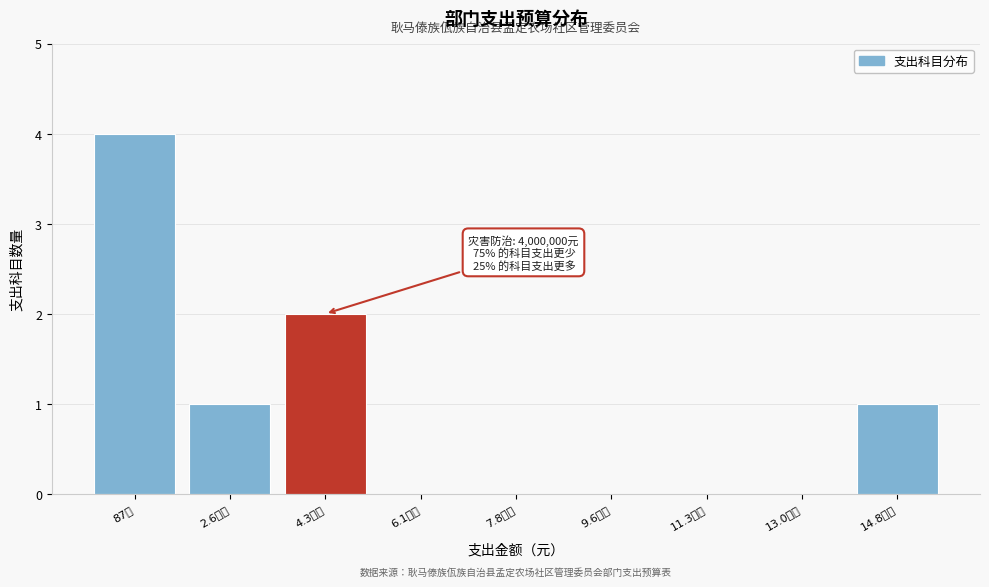

Reading left to right, list all the values displayed in this chart.

87万=4	2.6百万=1	4.3百万=2	6.1百万=0	7.8百万=0	9.6百万=0	11.3百万=0	13.0百万=0	14.8百万=1